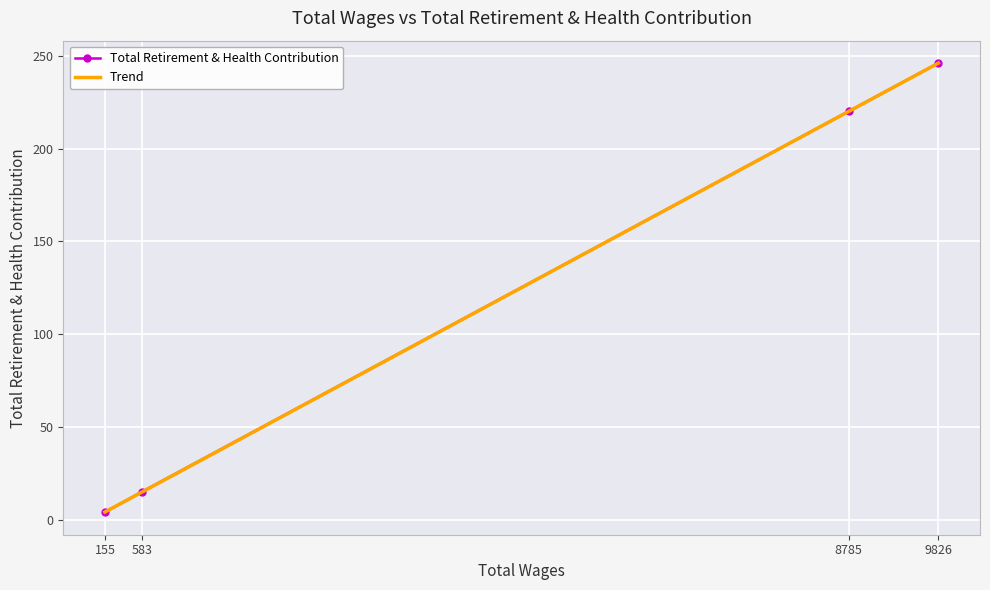

What is the average value?

121